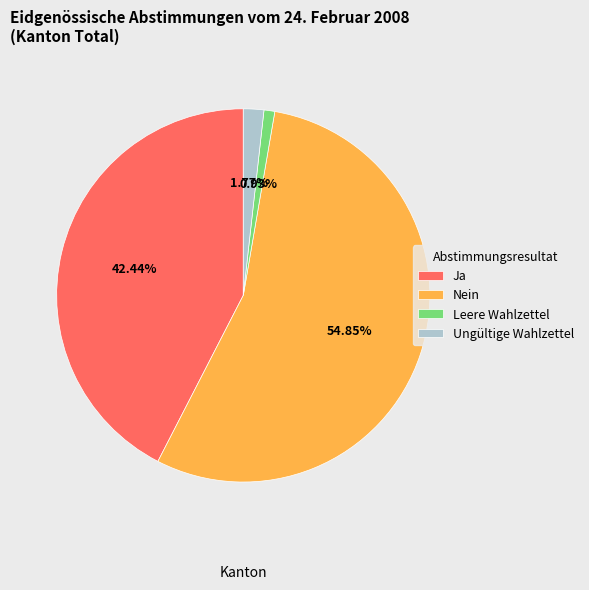

The Nein slice represents 48% of the pie. True or false?

False